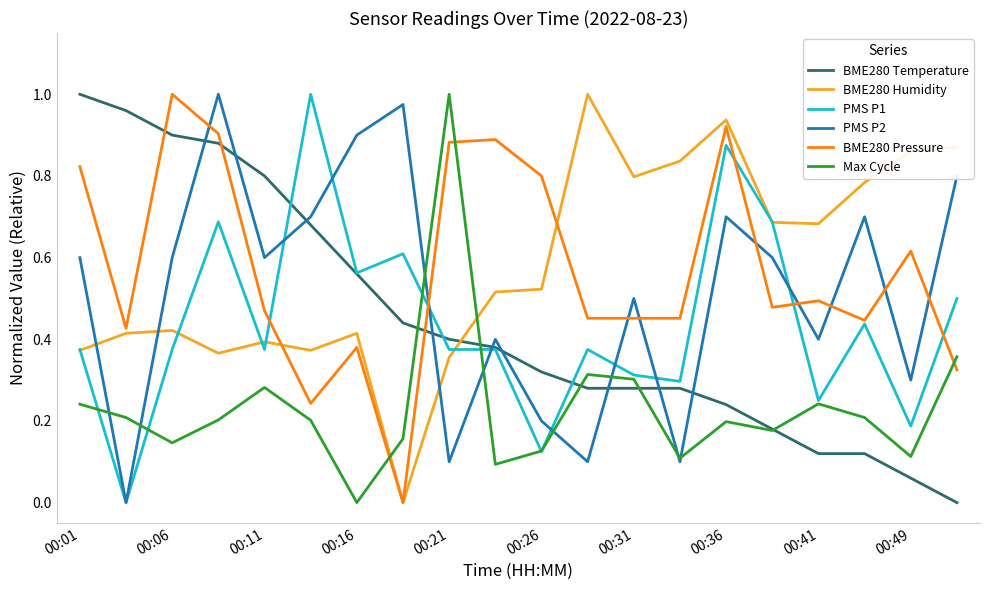

After their last crossing, which series has the higher values: BME280 Pressure or PMS P2?

PMS P2